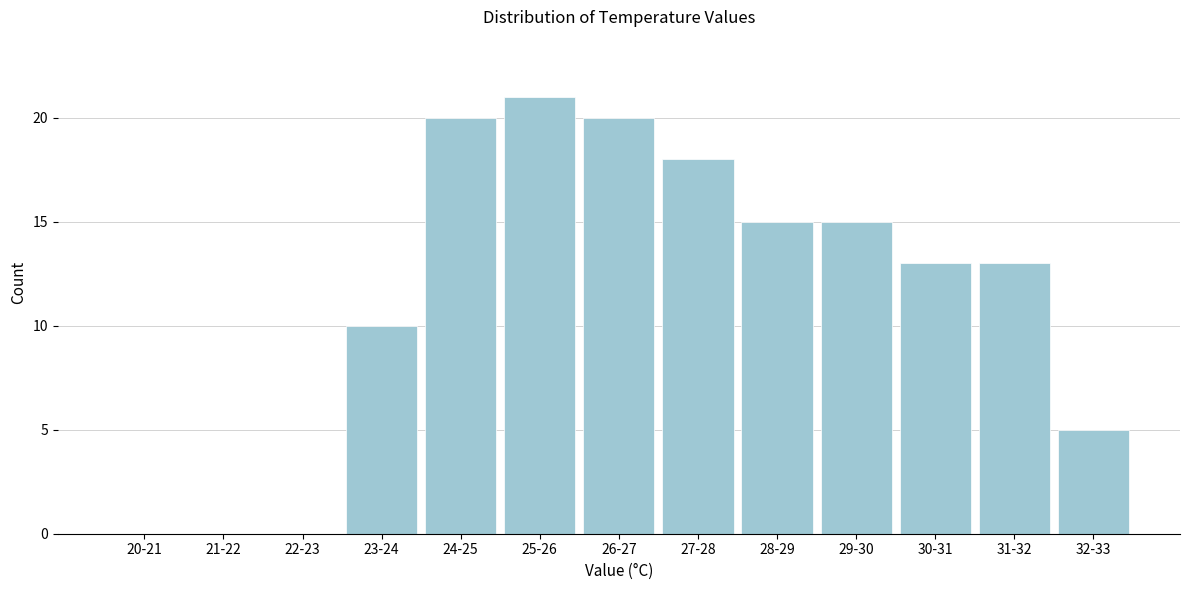

Reading left to right, list all the values displayed in this chart.

20-21=0	21-22=0	22-23=0	23-24=10	24-25=20	25-26=21	26-27=20	27-28=18	28-29=15	29-30=15	30-31=13	31-32=13	32-33=5